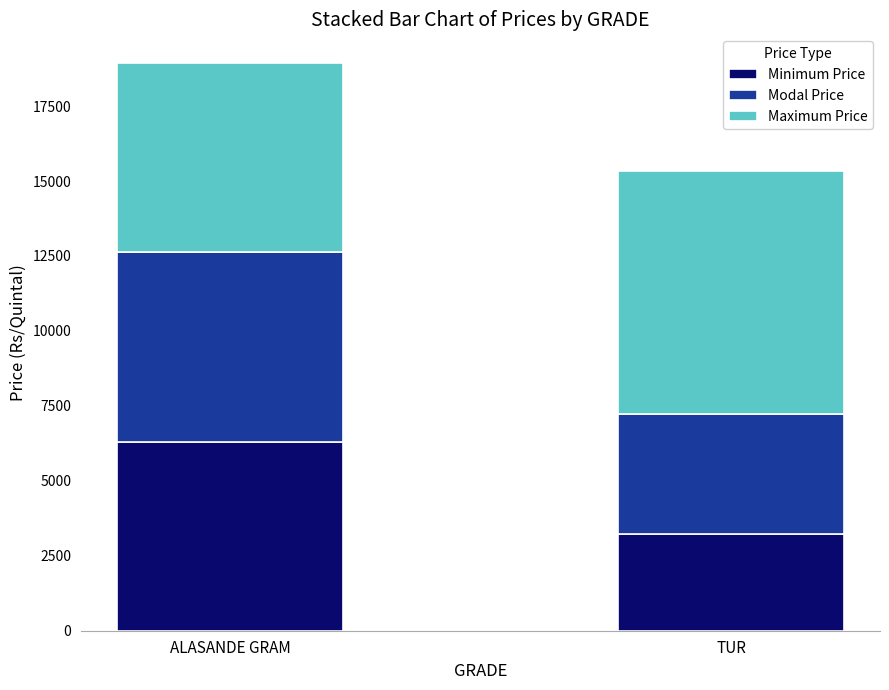

What is the total value across all series at TUR?

15320